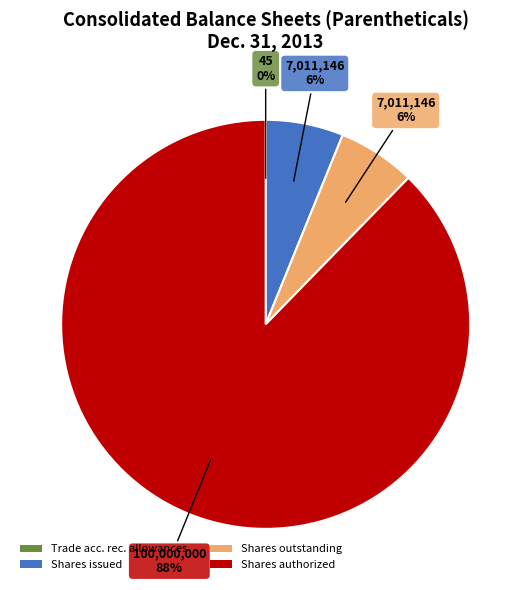

Is there a majority slice in this chart?

Yes